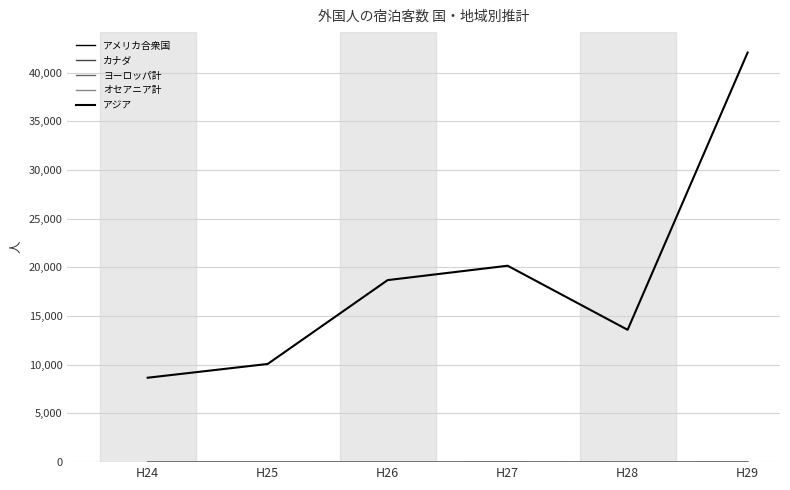

Reading left to right, transcribe all the data shown in this chart.

アメリカ合衆国: 13	10	5	11	7	18
カナダ: 15	0	3	0	0	0
ヨーロッパ計: 4	5	26	19	41	8
オセアニア計: 9	0	0	0	0	1
アジア: 8668	10080	18691	20167	13588	42052